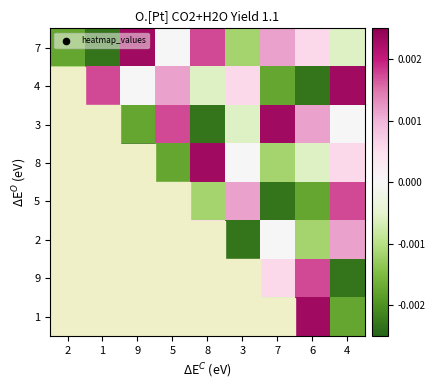

Reading left to right, list all the values displayed in this chart.

7: 2=-0.0	1=-0.0	9=0.0	5=0.0	8=0.0	3=-0.0	7=0.0	6=0.0	4=-0.0
4: 2=-0.0	1=0.0	9=0.0	5=0.0	8=-0.0	3=0.0	7=-0.0	6=-0.0	4=0.0
3: 2=0.0	1=-0.0	9=-0.0	5=0.0	8=-0.0	3=-0.0	7=0.0	6=0.0	4=0.0
8: 2=0.0	1=0.0	9=-0.0	5=-0.0	8=0.0	3=0.0	7=-0.0	6=-0.0	4=0.0
5: 2=0.0	1=0.0	9=-0.0	5=0.0	8=-0.0	3=0.0	7=-0.0	6=-0.0	4=0.0
2: 2=-0.0	1=-0.0	9=0.0	5=0.0	8=0.0	3=-0.0	7=0.0	6=-0.0	4=0.0
9: 2=0.0	1=0.0	9=-0.0	5=-0.0	8=0.0	3=-0.0	7=0.0	6=0.0	4=-0.0
1: 2=-0.0	1=0.0	9=0.0	5=-0.0	8=0.0	3=0.0	7=-0.0	6=0.0	4=-0.0